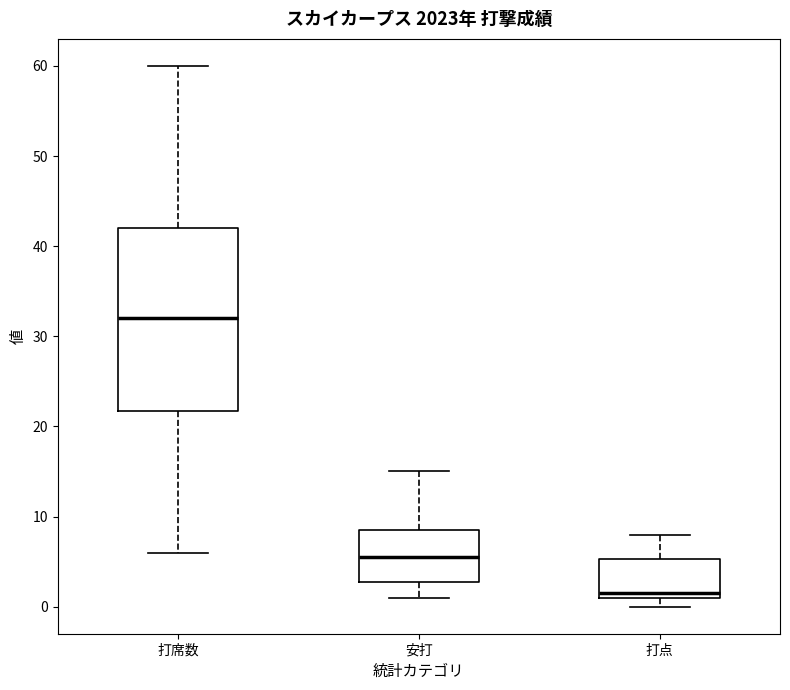

Which box's median line is the highest?

打席数